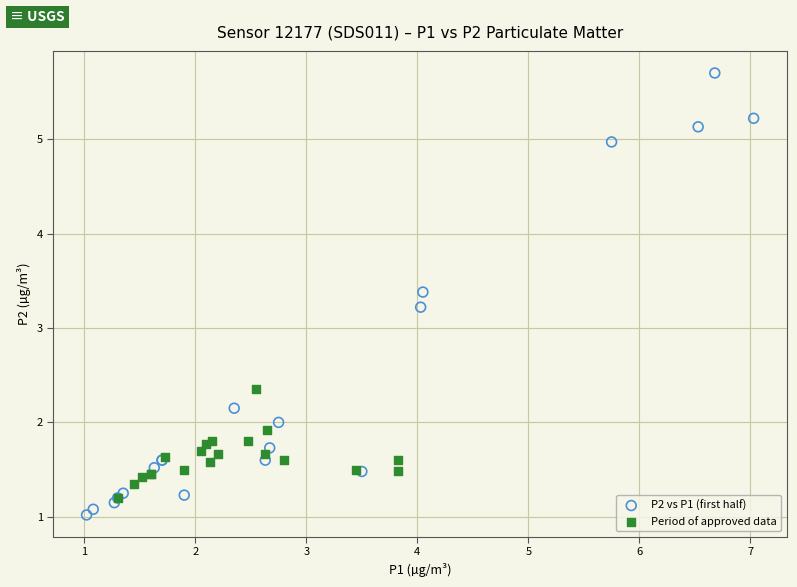

Which series has the largest Y range (max minus min)?

P2 vs P1 (first half)